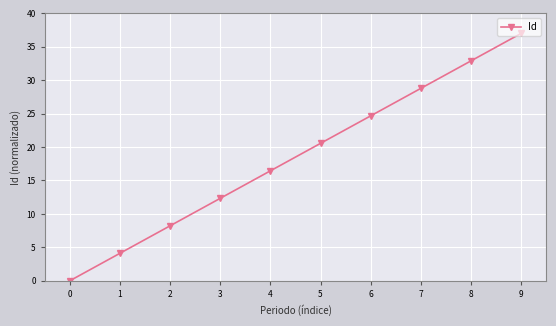

What is the approximate value at 9?

37.0